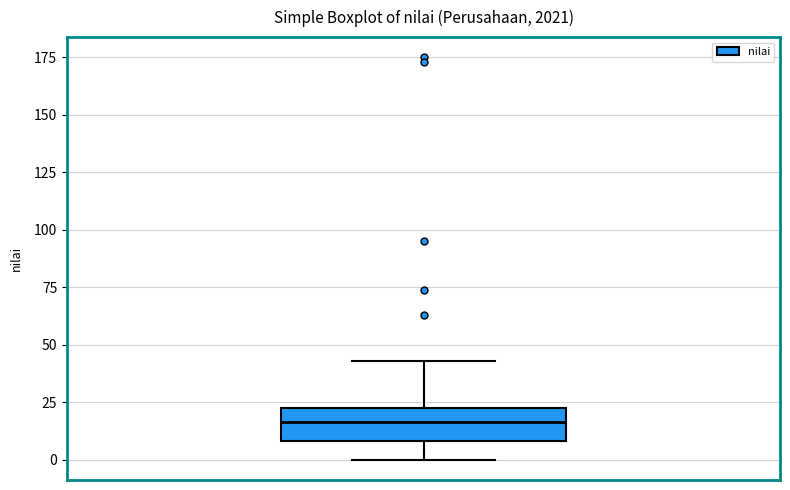

Transcribe this box plot: give where the median line is, the range the box spans, and where the two whiskers end, as read against the y-axis. The values are not printed on the chart, so give them approximately, as read against the axis.

median 15, box 10 to 25, whiskers 0 to 45